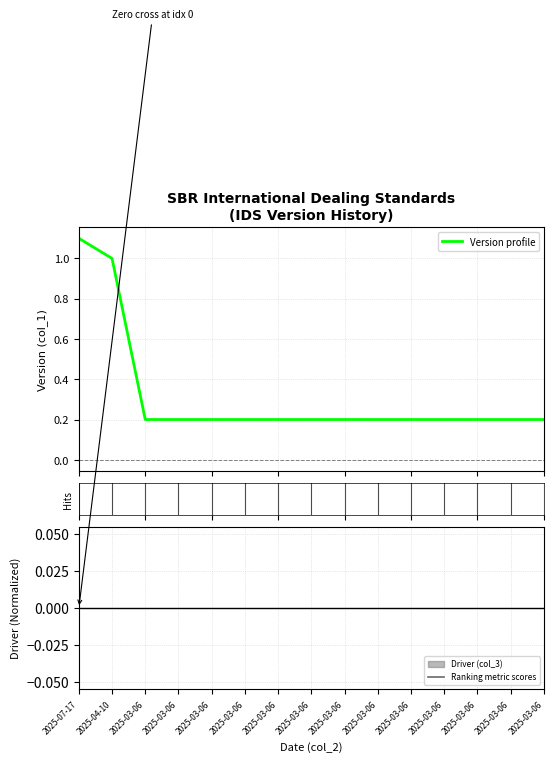

True or false: Version profile and Ranking metric scores cross at least once.

False